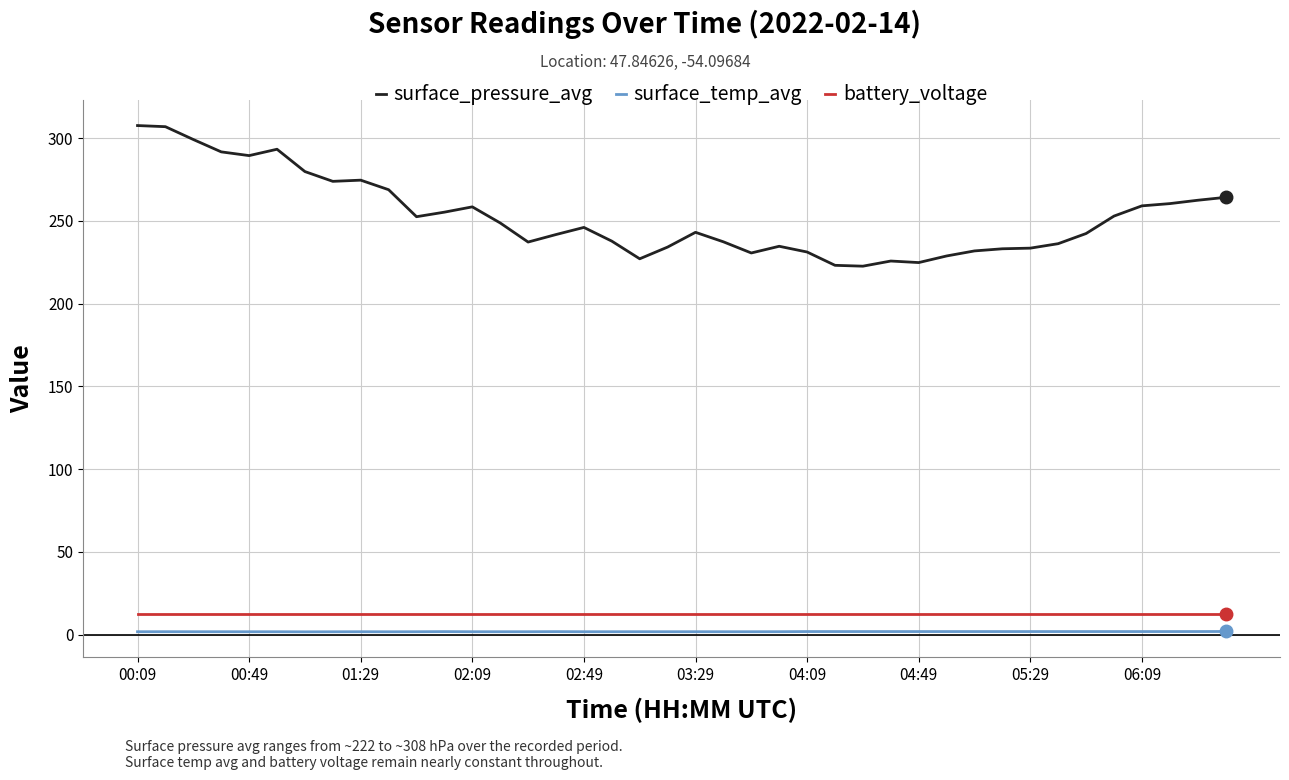

True or false: battery_voltage and surface_temp_avg intersect in this chart.

False